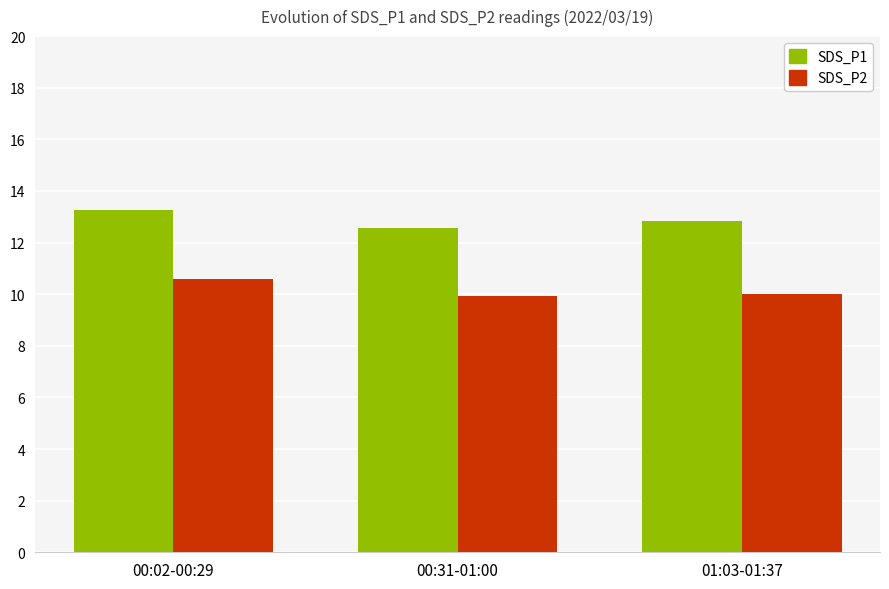

What is the difference between the SDS_P2 values at 00:31-01:00 and 00:02-00:29?

0.7